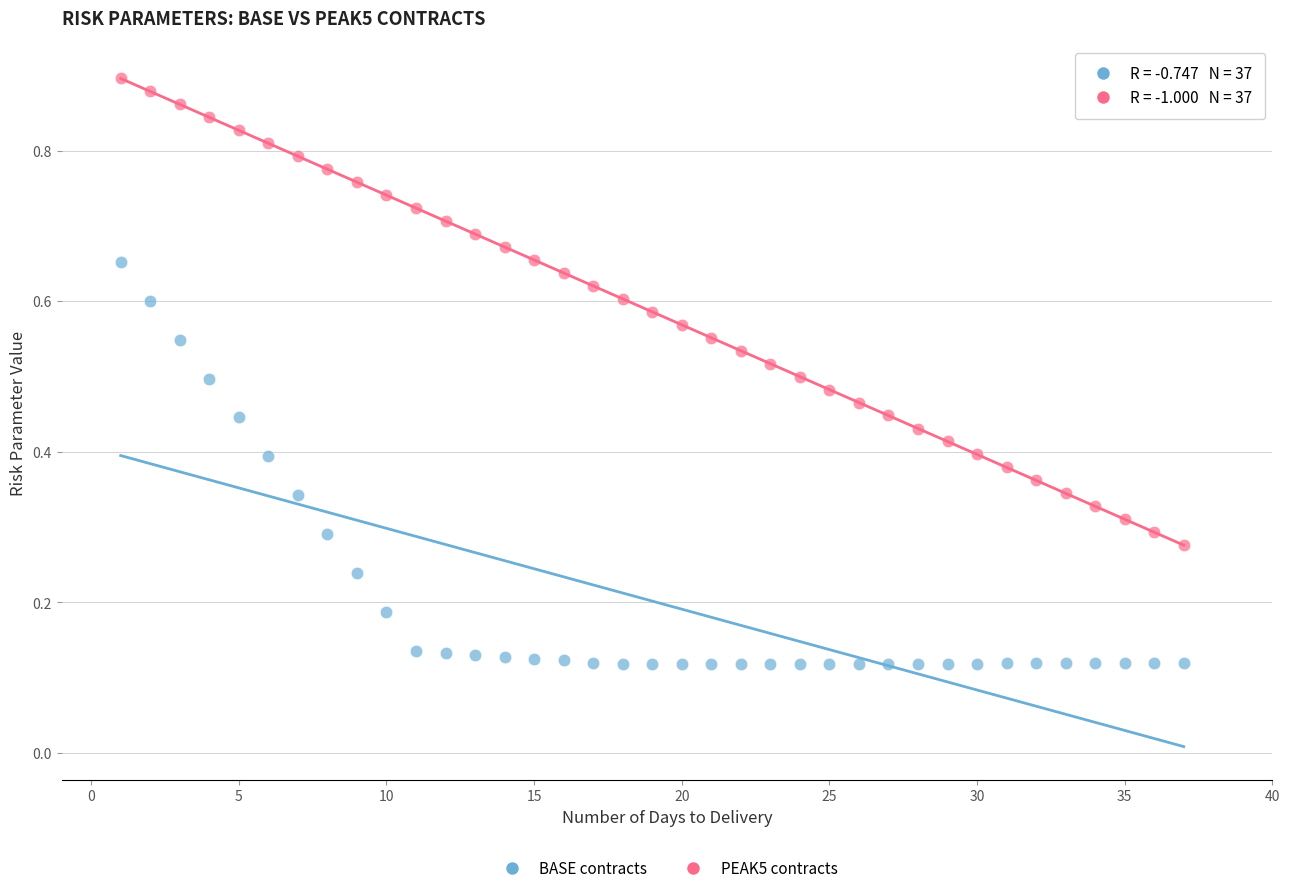

Which series contains the lowest Y value?

BASE contracts